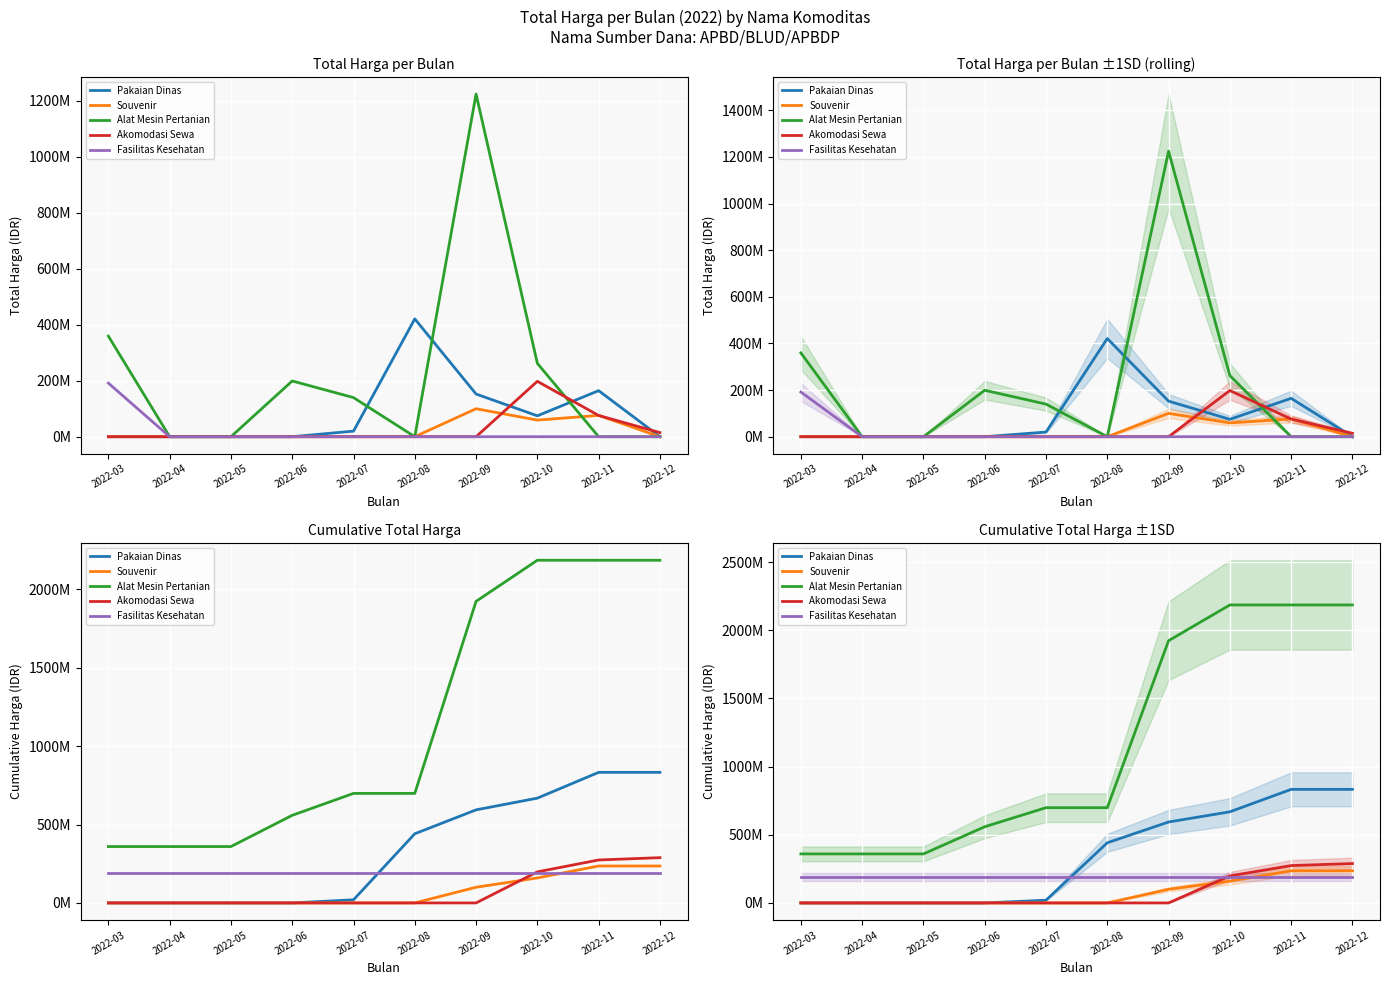

The value of Alat Mesin Pertanian at 2022-08 is 698500000. True or false?

True